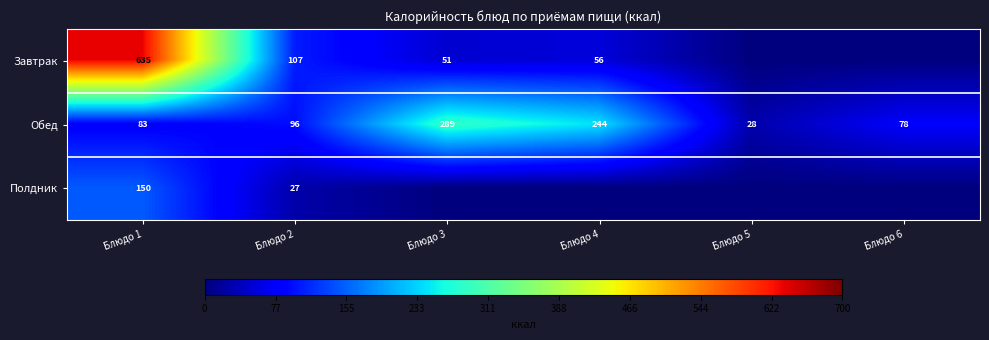

What is the difference between the Обед values at Блюдо 2 and Блюдо 5?

68